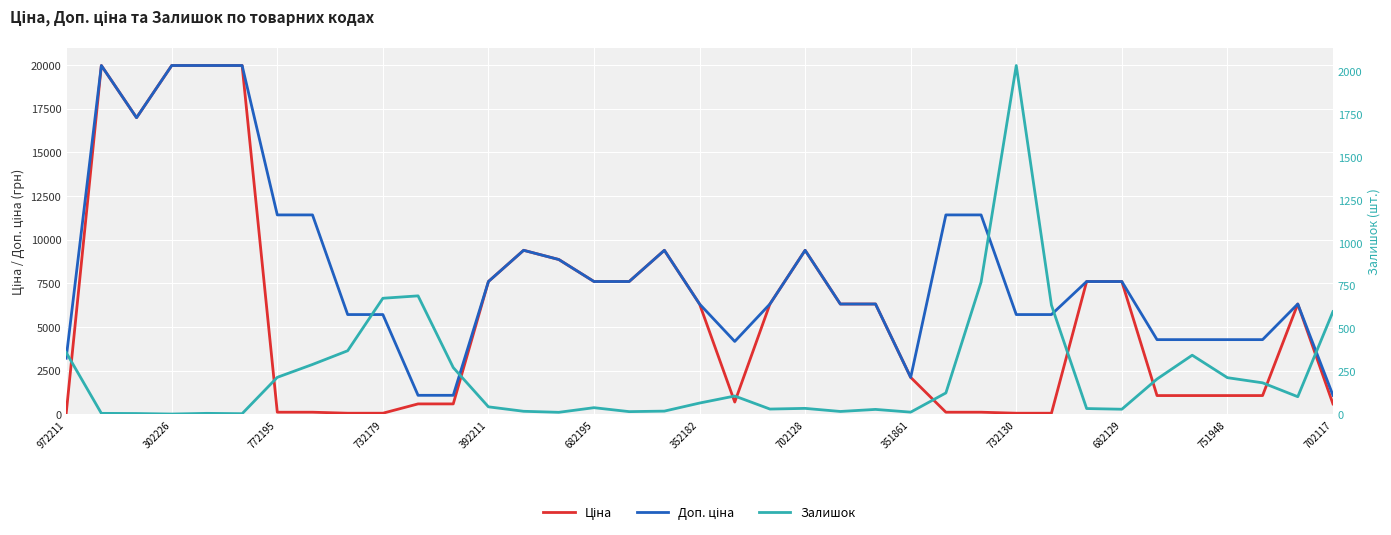

In Доп. ціна, how many points are higher than both neighbors (excluding endpoints)?

5